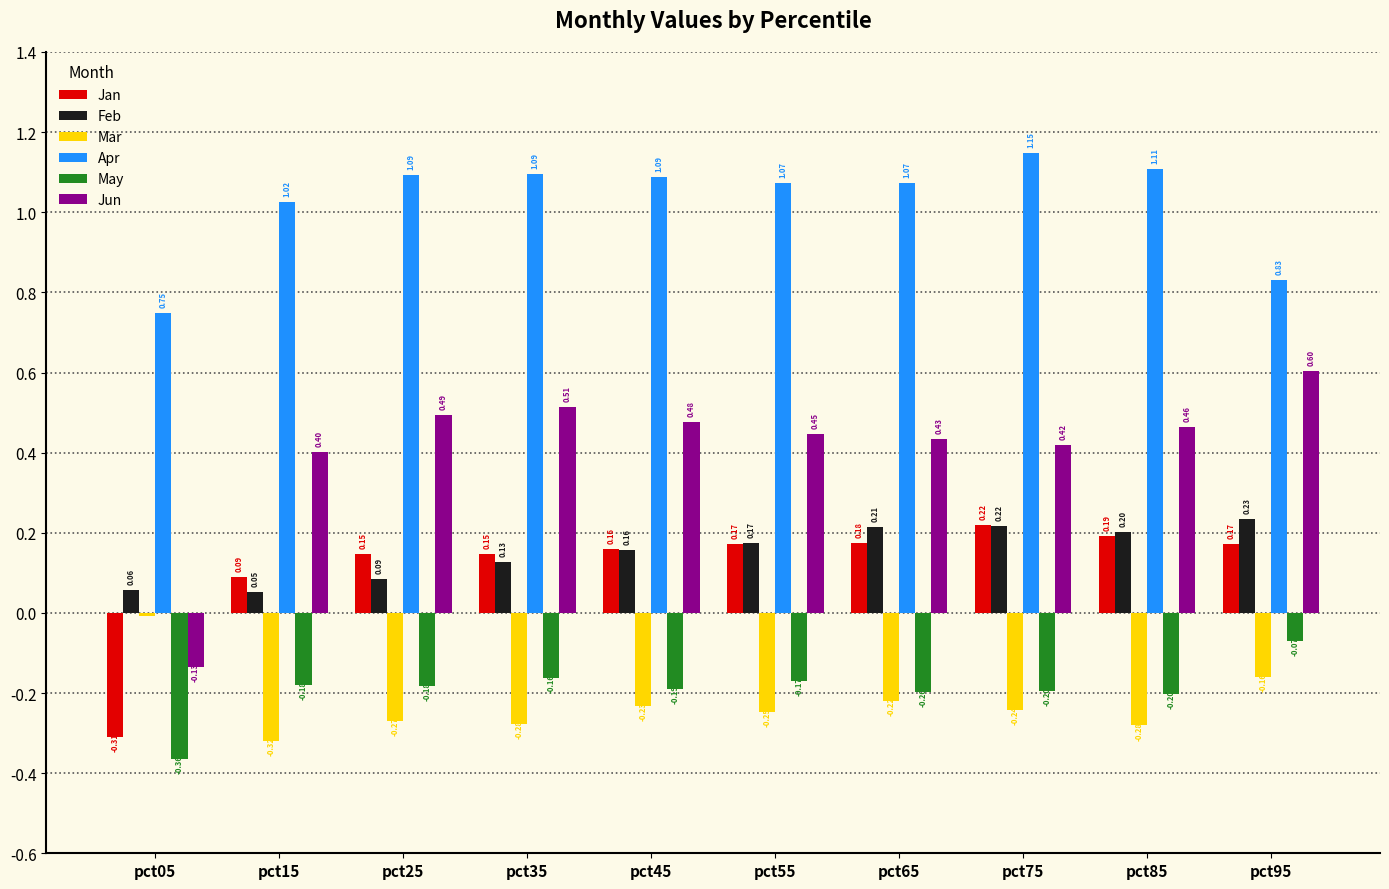

What is the sum of the Apr values at pct85 and pct65?

2.2